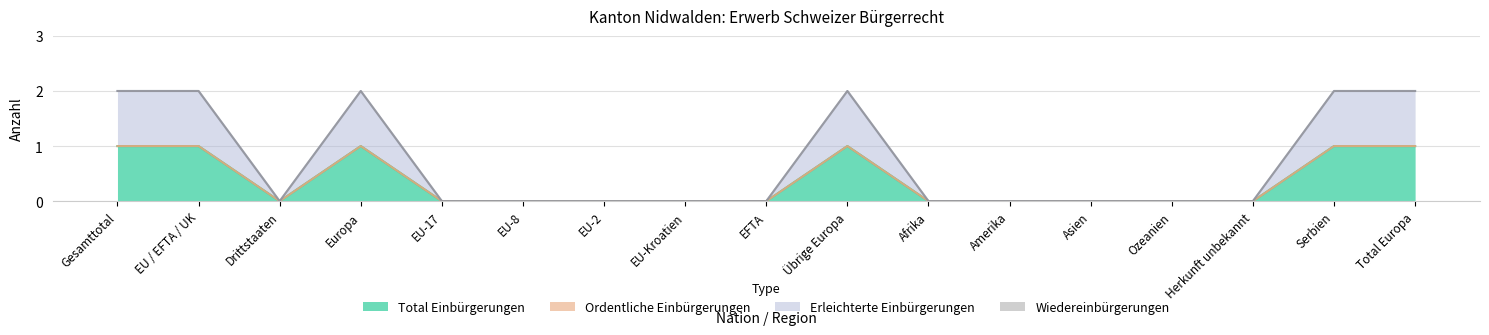

True or false: Erleichterte Einbürgerungen and Total Einbürgerungen cross at least once.

False